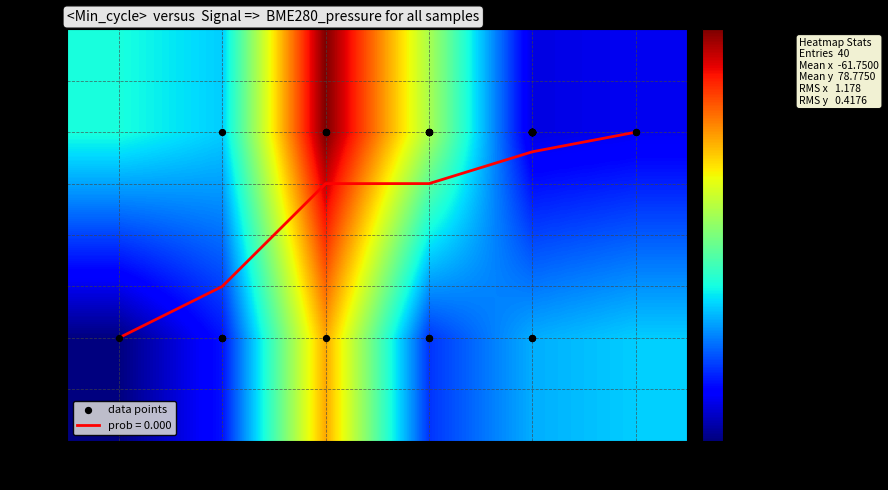

What is the smallest value displayed?

-65.0